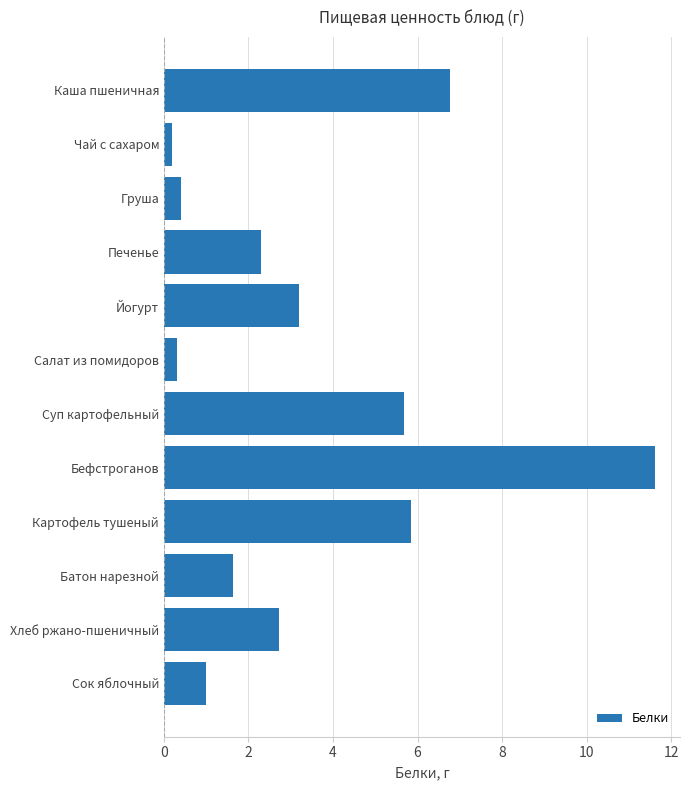

How many data points are less than 2?

5